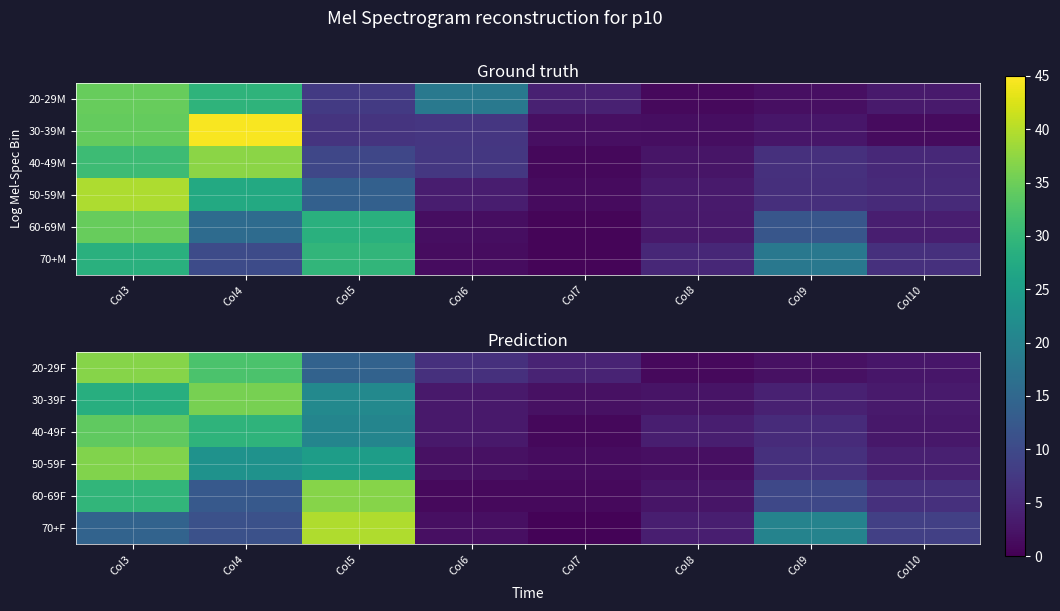

The 60-69F series shows 63.5 at Col5. True or false?

False